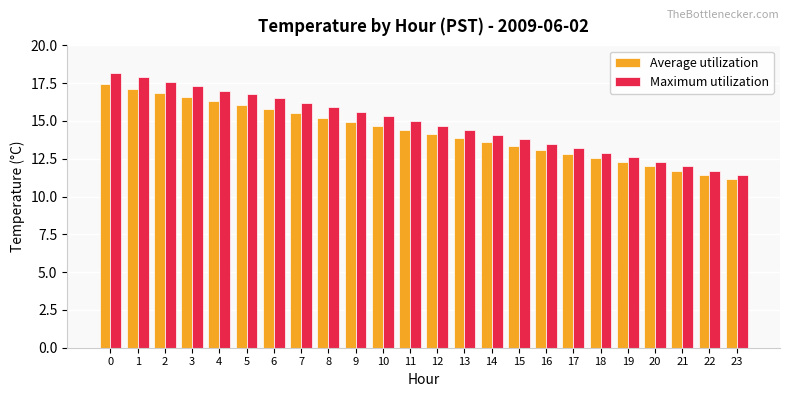

True or false: Average utilization has a value of 12.8 at 17.

True